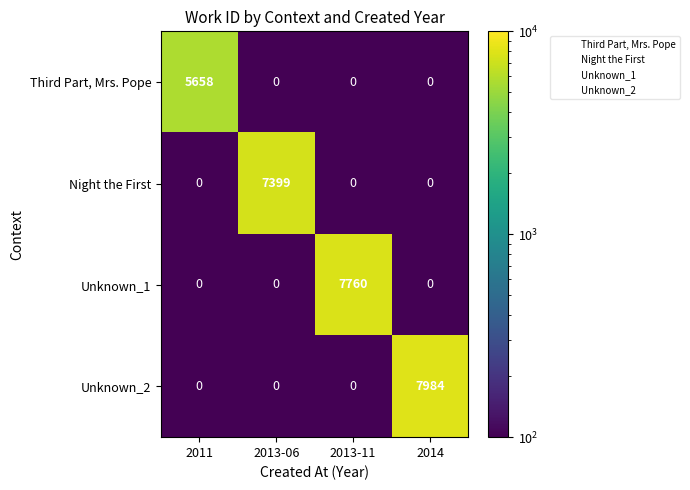

List the series in order of their peak value, lowest first.

Third Part, Mrs. Pope, Night the First, Unknown_1, Unknown_2